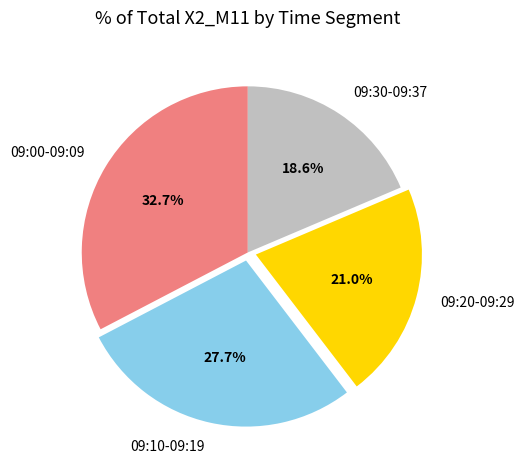

Does any single category account for the majority?

No